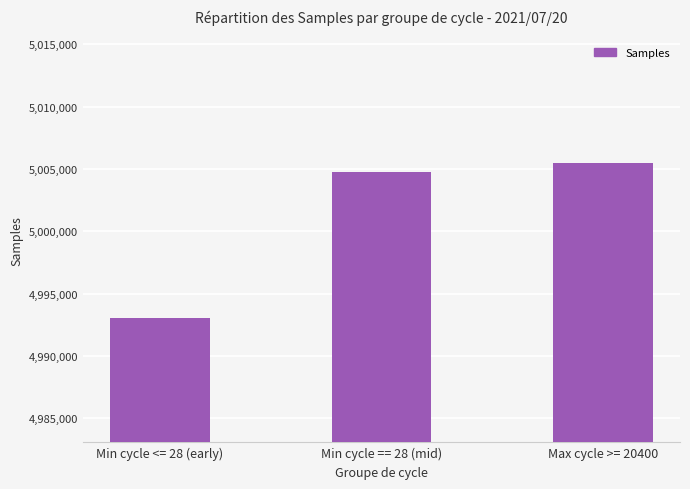

What is the greatest value displayed?

5005478